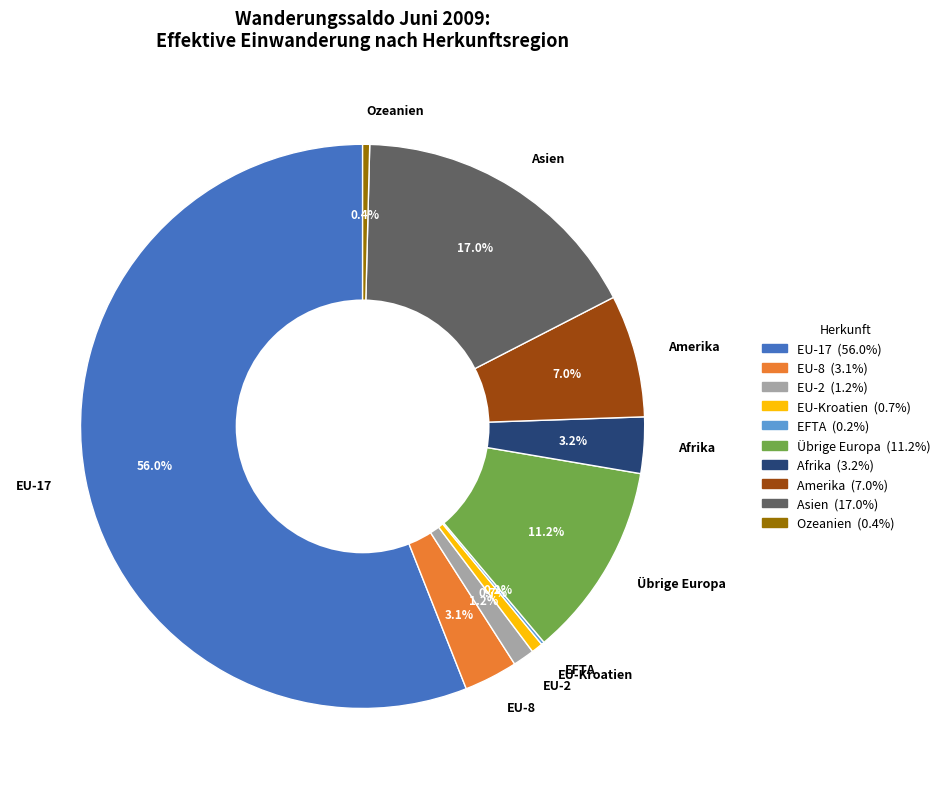

Which has a higher value, EU-17 or EU-Kroatien?

EU-17